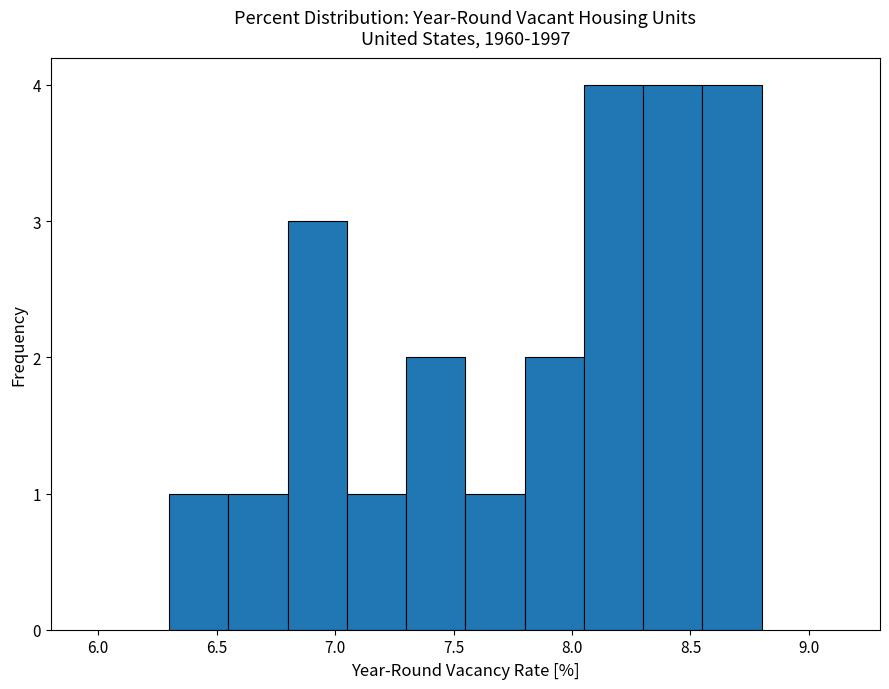

Reading left to right, list every bar in this chart as the range it spans on the x-axis followed by its height. The values are not printed on the chart, so give them approximately, as read against the axis.

6.30 to 6.55: 1
6.55 to 6.80: 1
6.80 to 7.05: 3
7.05 to 7.30: 1
7.30 to 7.55: 2
7.55 to 7.80: 1
7.80 to 8.05: 2
8.05 to 8.30: 4
8.30 to 8.55: 4
8.55 to 8.80: 4